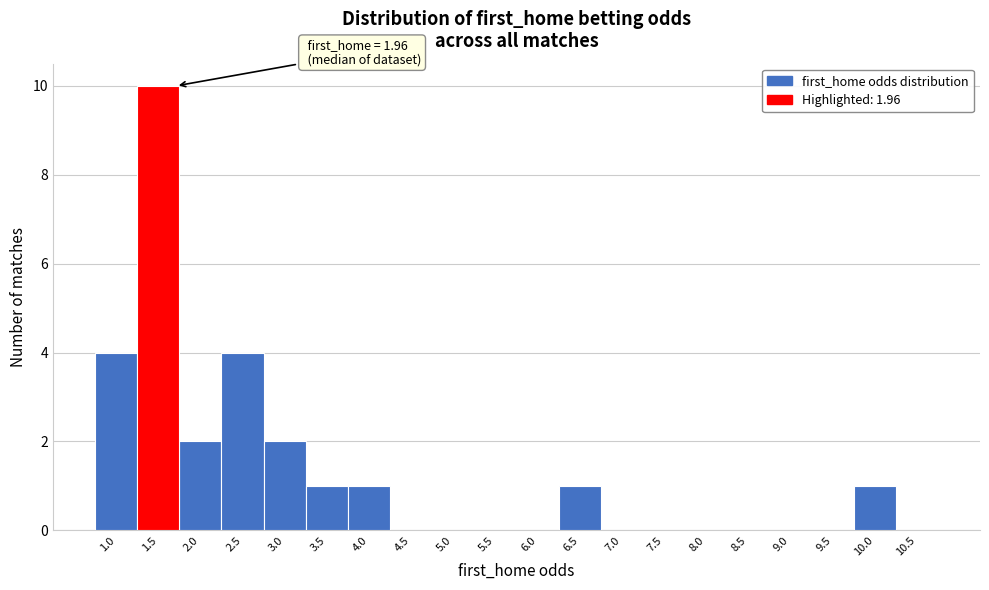

Reading left to right, list all the values displayed in this chart.

1.0=4	1.5=10	2.0=2	2.5=4	3.0=2	3.5=1	4.0=1	4.5=0	5.0=0	5.5=0	6.0=0	6.5=1	7.0=0	7.5=0	8.0=0	8.5=0	9.0=0	9.5=0	10.0=1	10.5=0